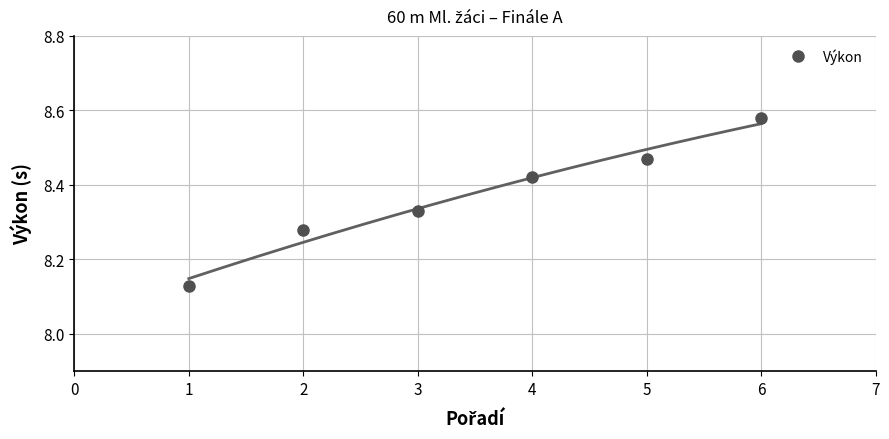

What is the minimum value shown in the chart?

8.1